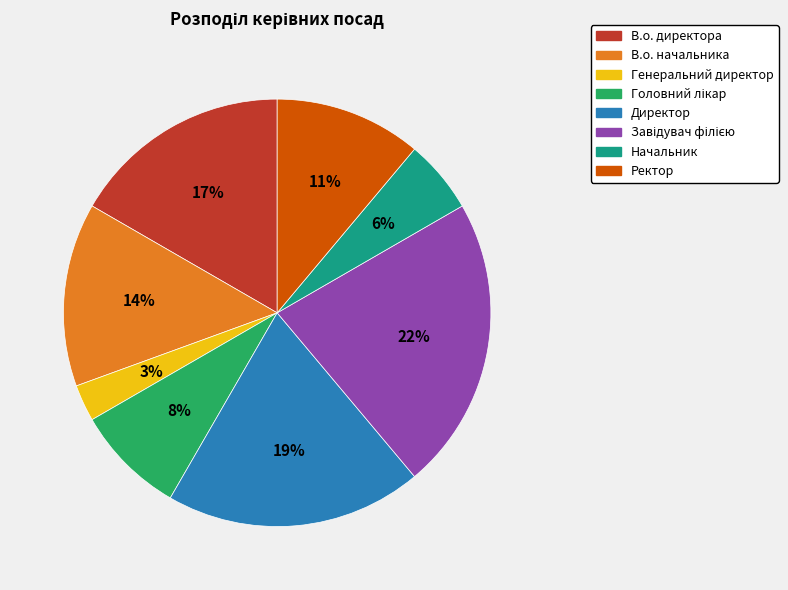

Count the number of slices in the pie.

8